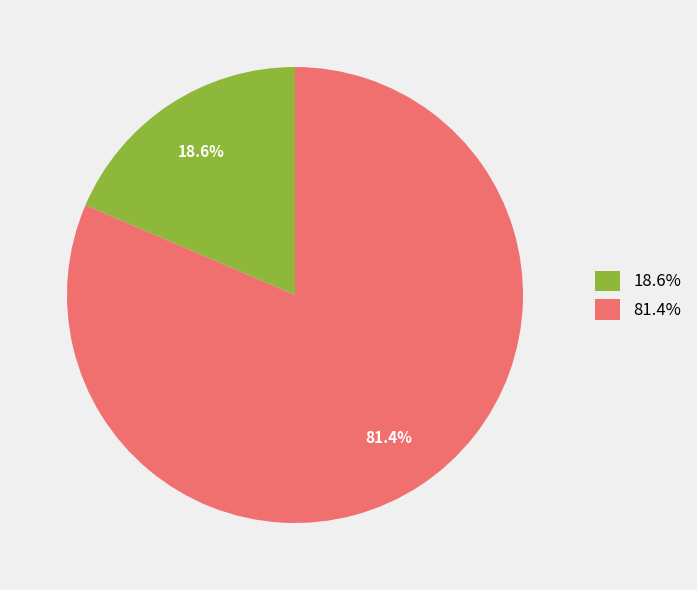

Count the number of slices in the pie.

2